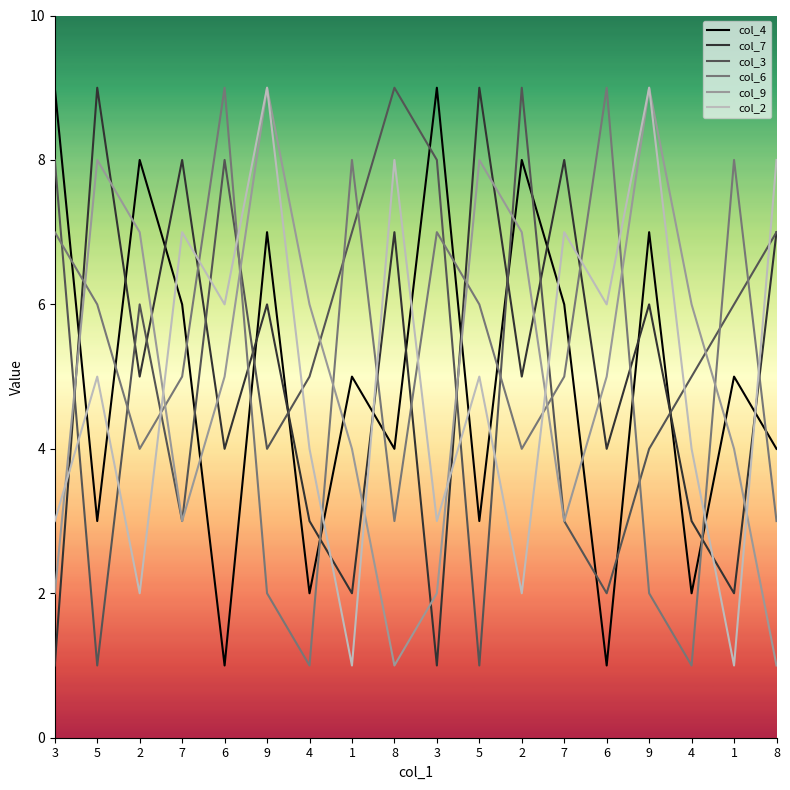

What is the label of the 7th point from the right?

2